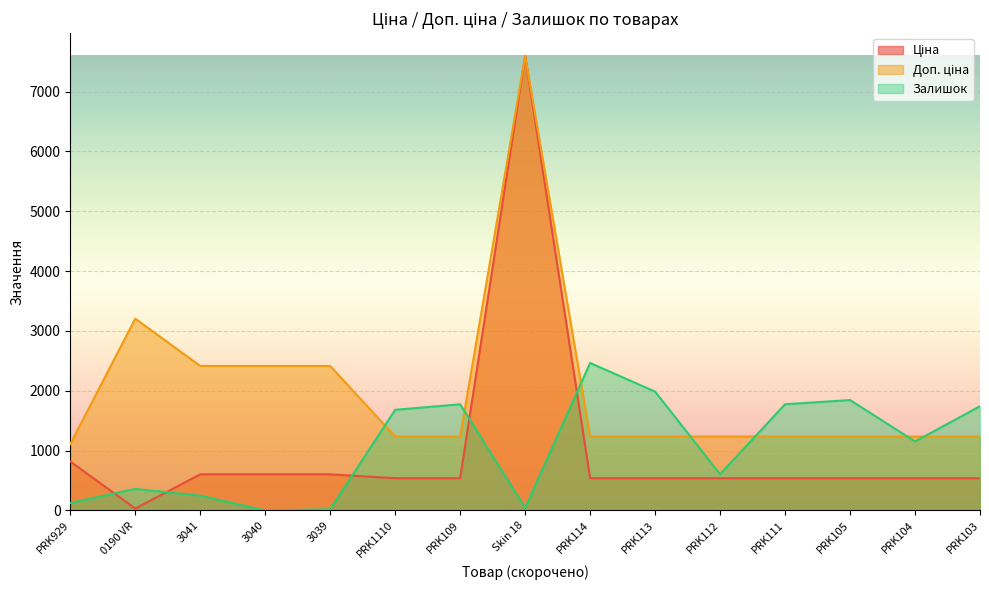

Between PRK109 and Skin 18, which series saw the biggest shift?

Ціна